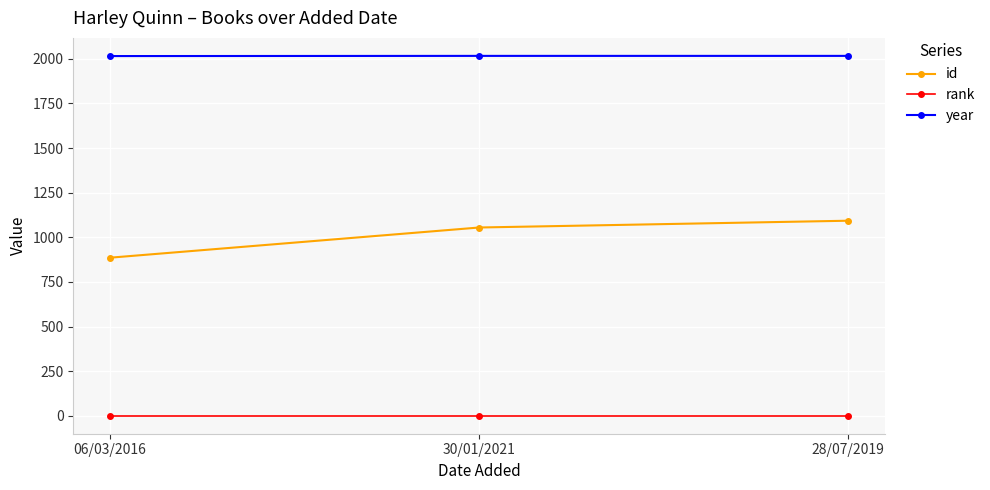

Is the value of year at 06/03/2016 greater than the value of id at 28/07/2019?

Yes